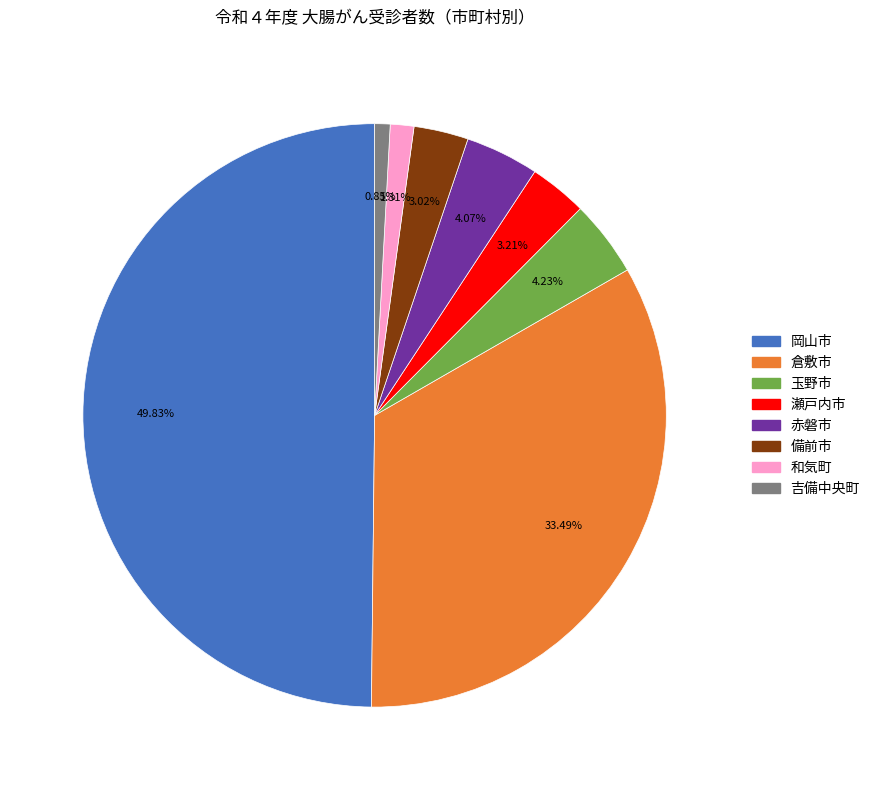

To the nearest percent, what percentage of the pie is 瀬戸内市?

3%